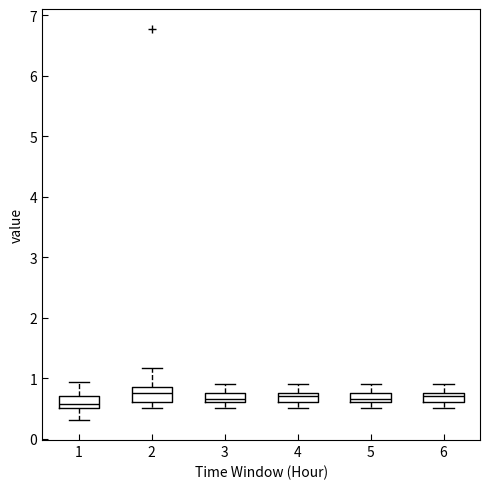

Reading left to right, transcribe this box plot: for each box, give where its median line is, the range the box spans, and where its two whiskers end, as read against the y-axis. The values are not printed on the chart, so give them approximately, as read against the axis.

1: median 0.6, box 0.5 to 0.7, whiskers 0.3 to 0.9
2: median 0.8, box 0.6 to 0.9, whiskers 0.5 to 1.2
3: median 0.7, box 0.6 to 0.8, whiskers 0.5 to 0.9
4: median 0.7, box 0.6 to 0.8, whiskers 0.5 to 0.9
5: median 0.7, box 0.6 to 0.8, whiskers 0.5 to 0.9
6: median 0.7, box 0.6 to 0.8, whiskers 0.5 to 0.9